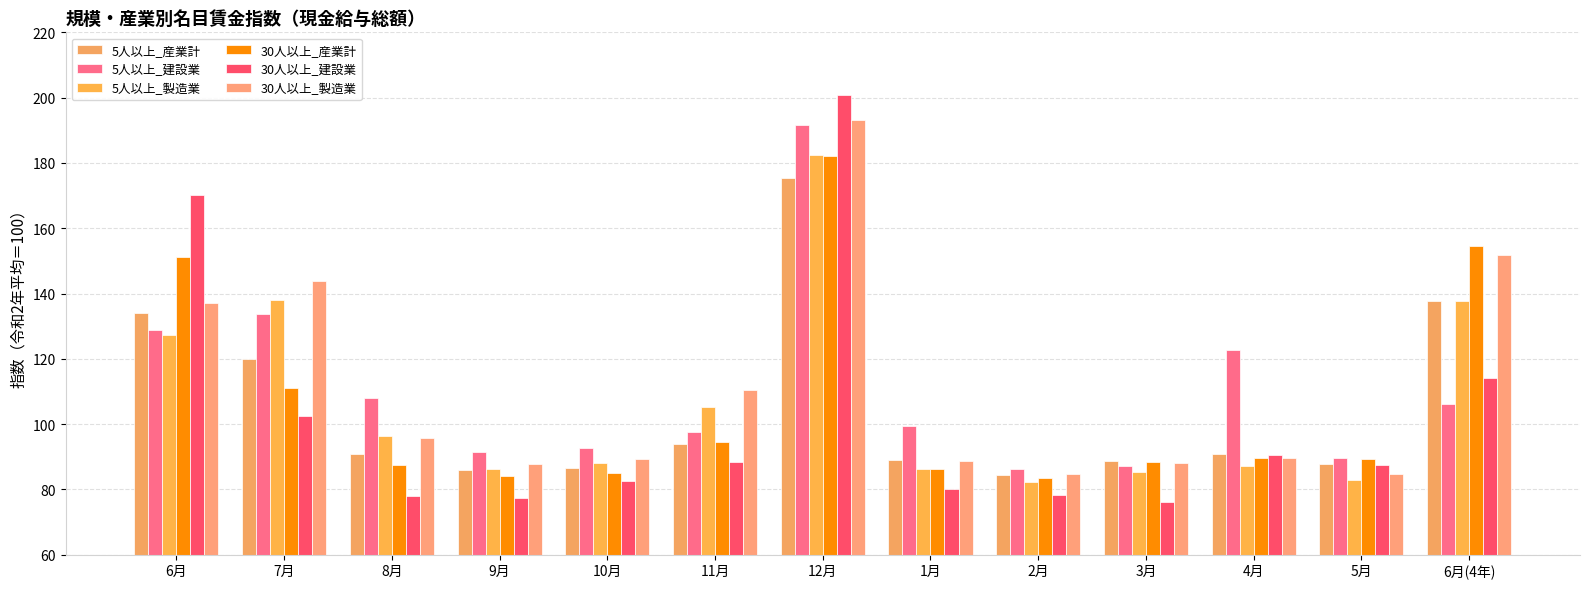

What is the approximate value of 5人以上_産業計 at 2月?

84.4